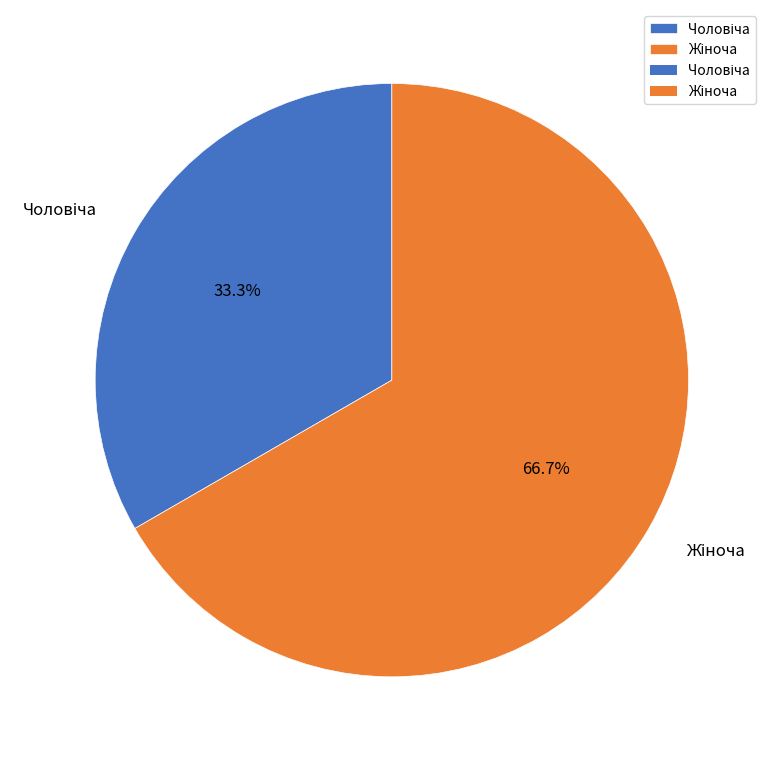

Count the number of slices in the pie.

2